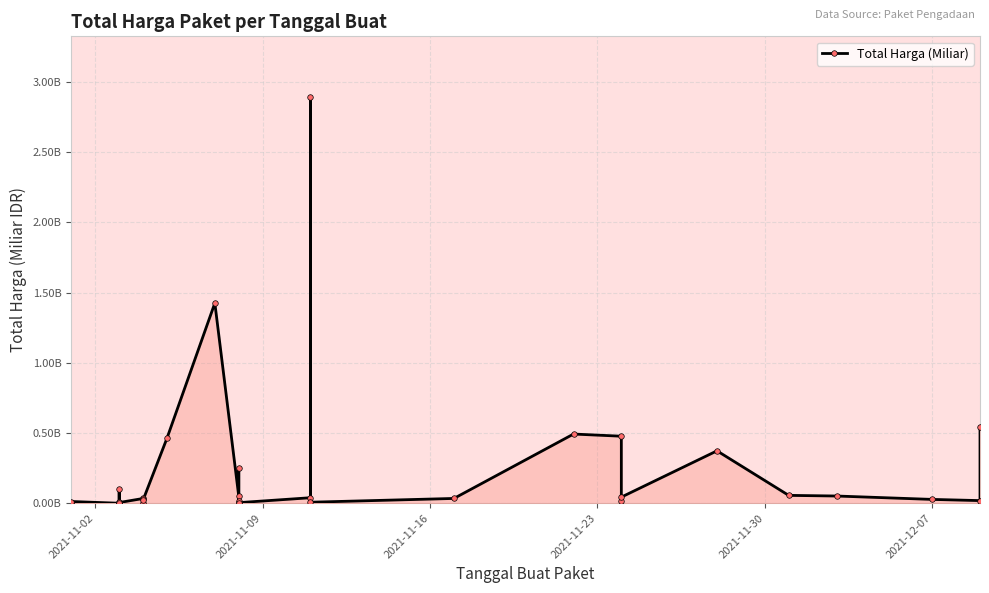

What is the sum of all values?

7.5